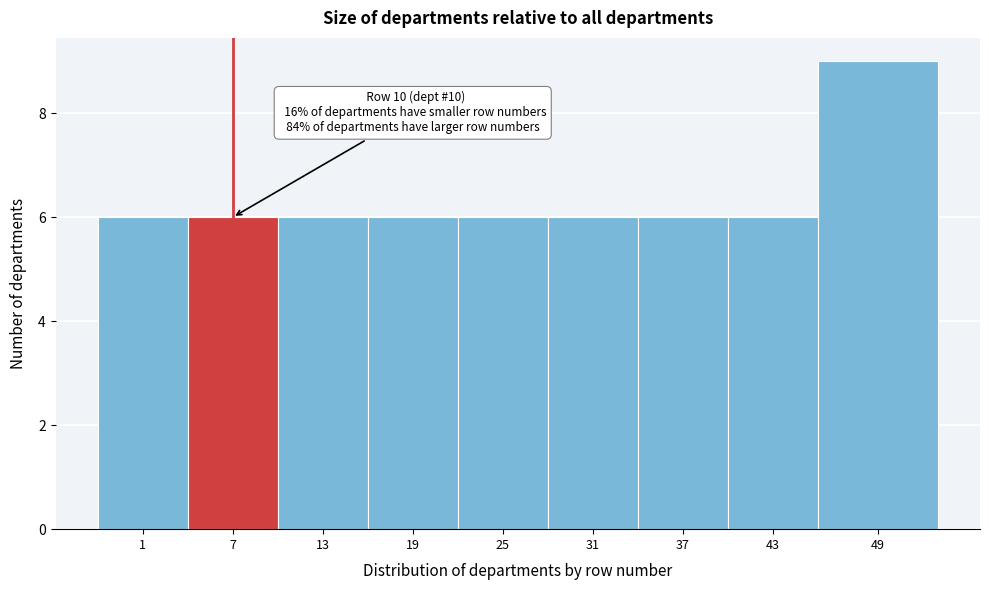

Reading right to left, transcribe all the data shown in this chart.

49=9	43=6	37=6	31=6	25=6	19=6	13=6	7=6	1=6